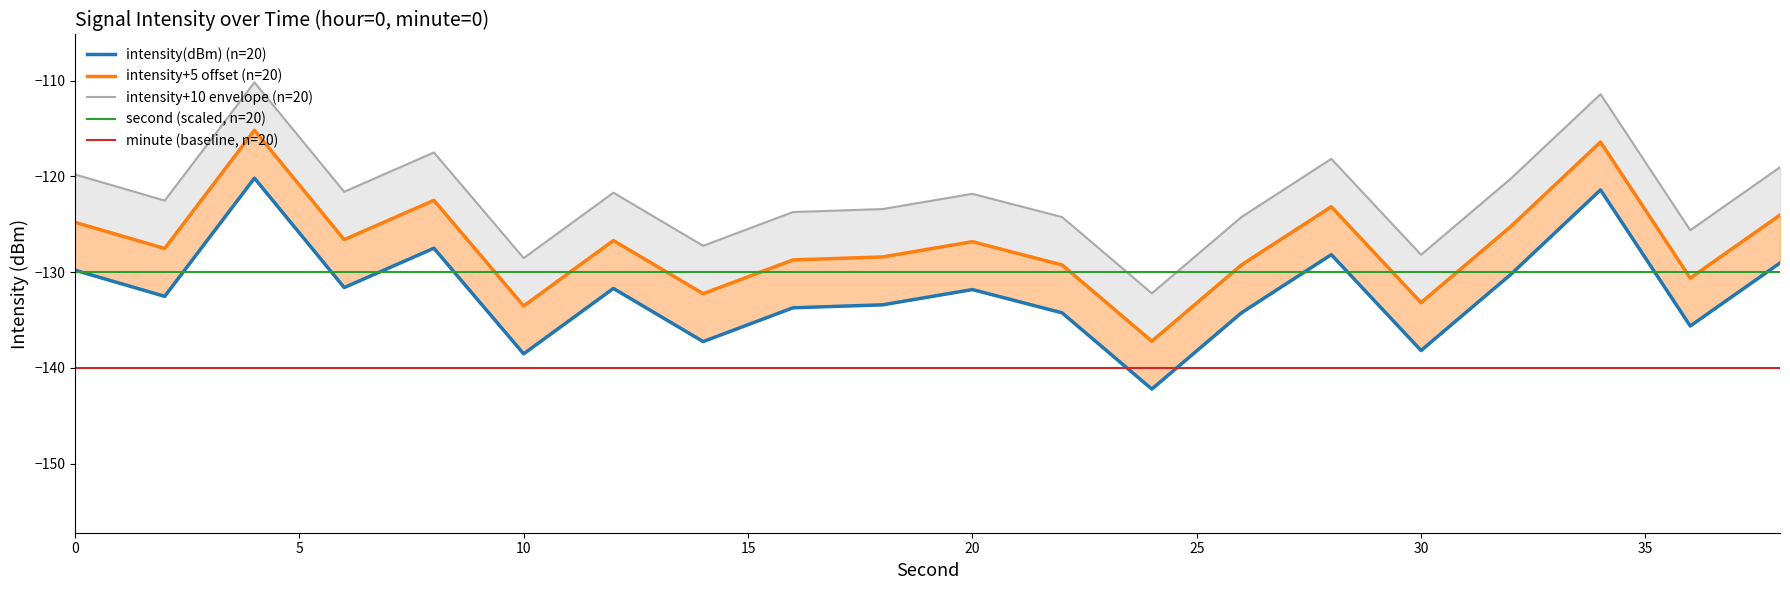

True or false: second (scaled, n=20) has a value of -130 at 0.

True